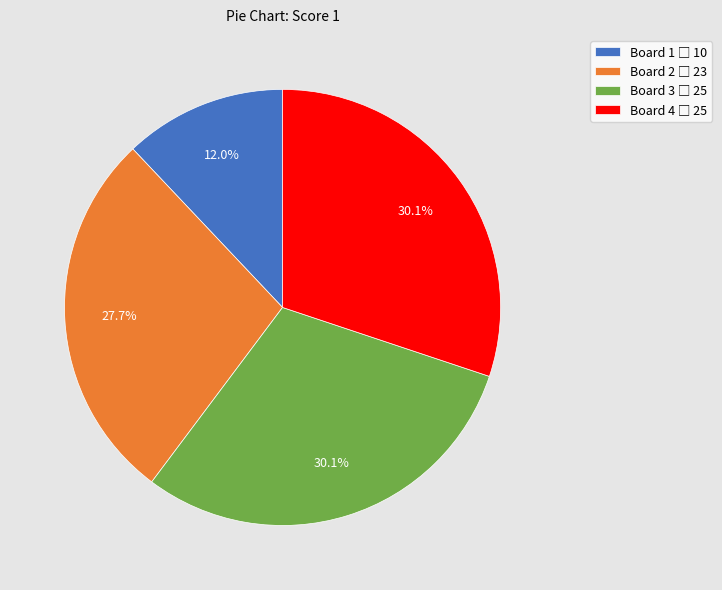

Does Board 4 account for over 50% of the chart?

No